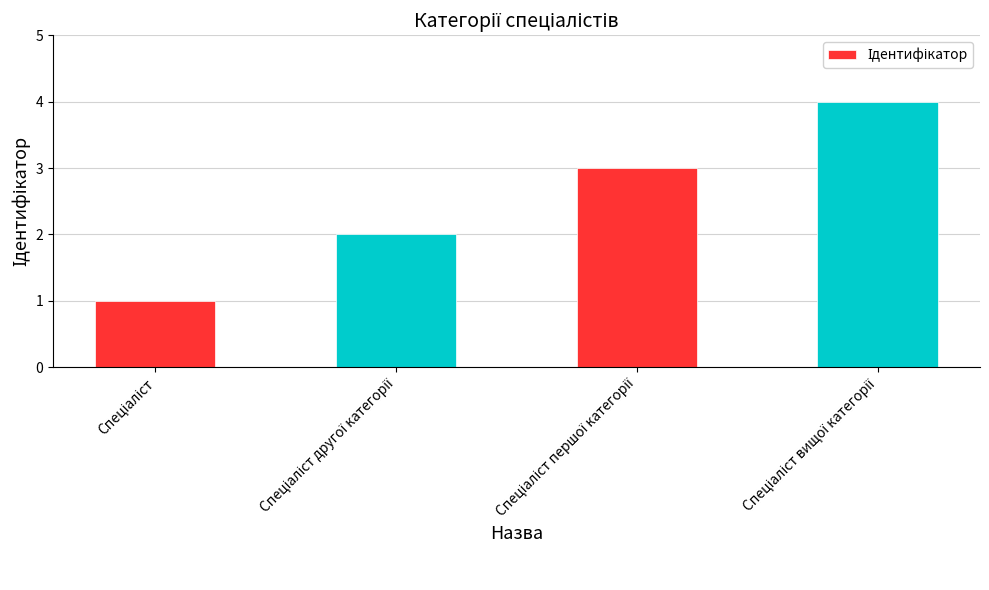

Reading right to left, list all the values displayed in this chart.

4	3	2	1